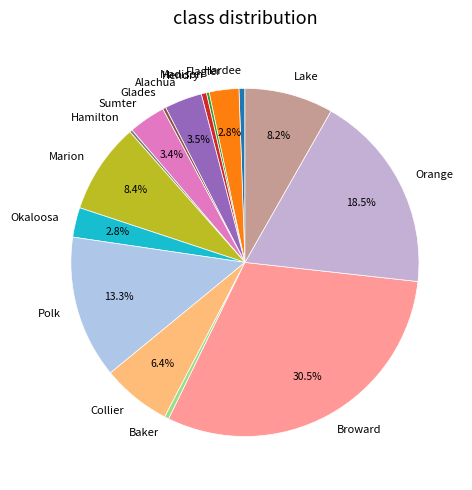

What is the ratio of the value at Baker to the value at Okaloosa?

0.1